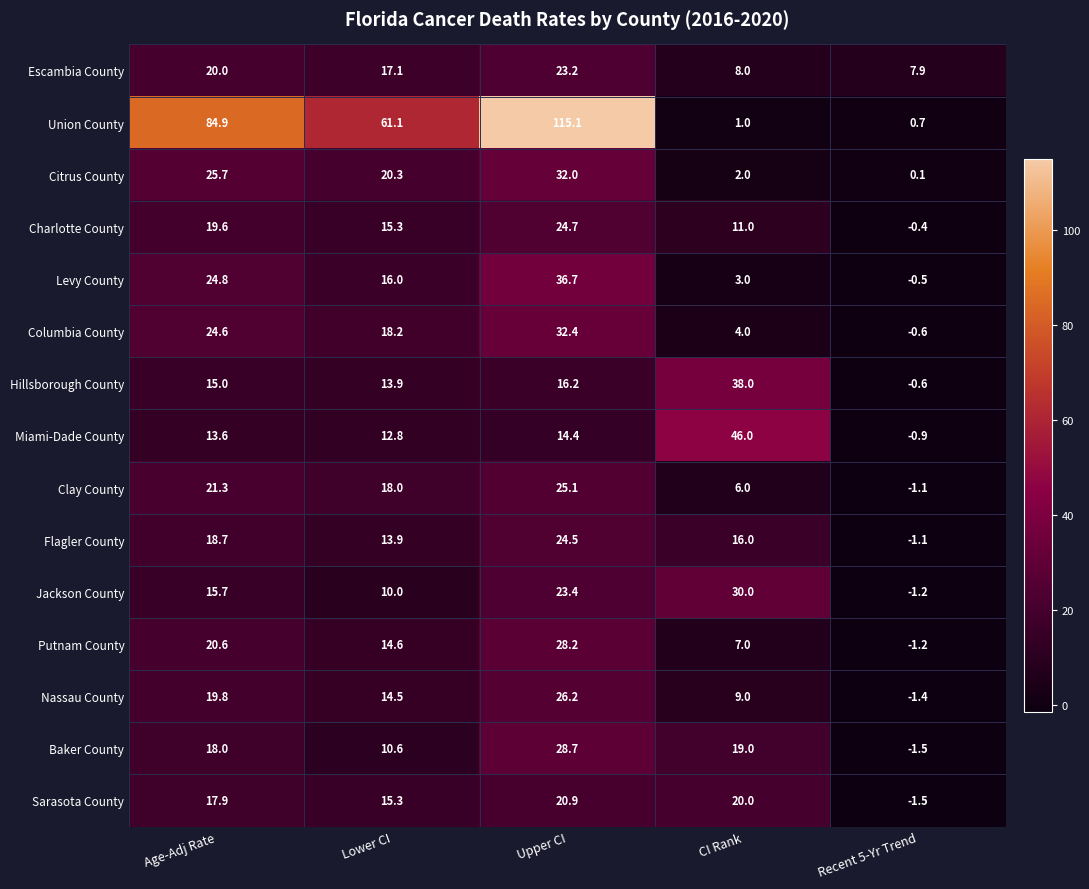

How many negative values does the Flagler County series have?

1